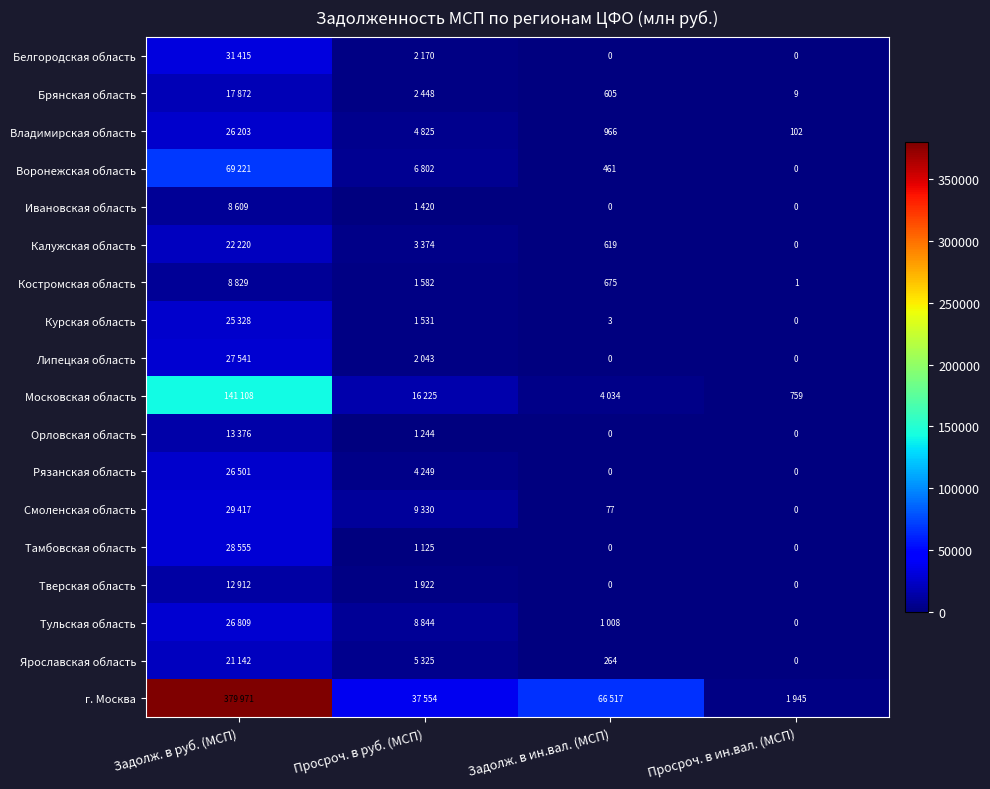

What is the maximum value for Курская область?

25328